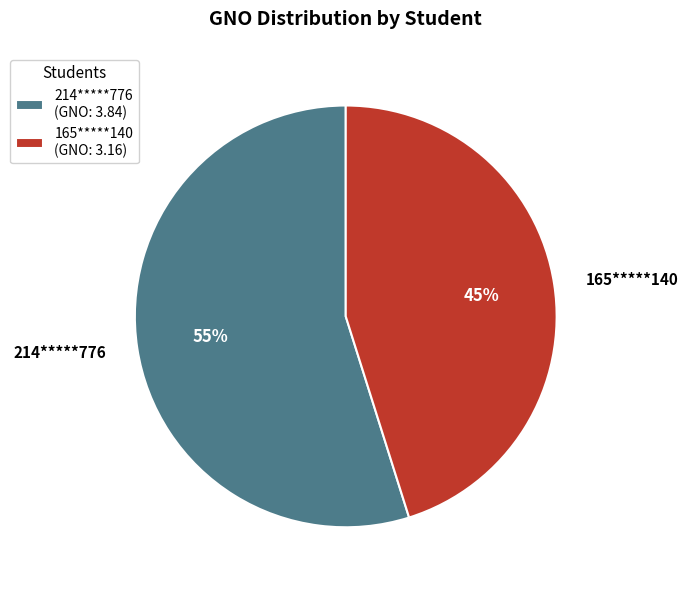

To the nearest percent, what portion does 214*****776 represent?

55%